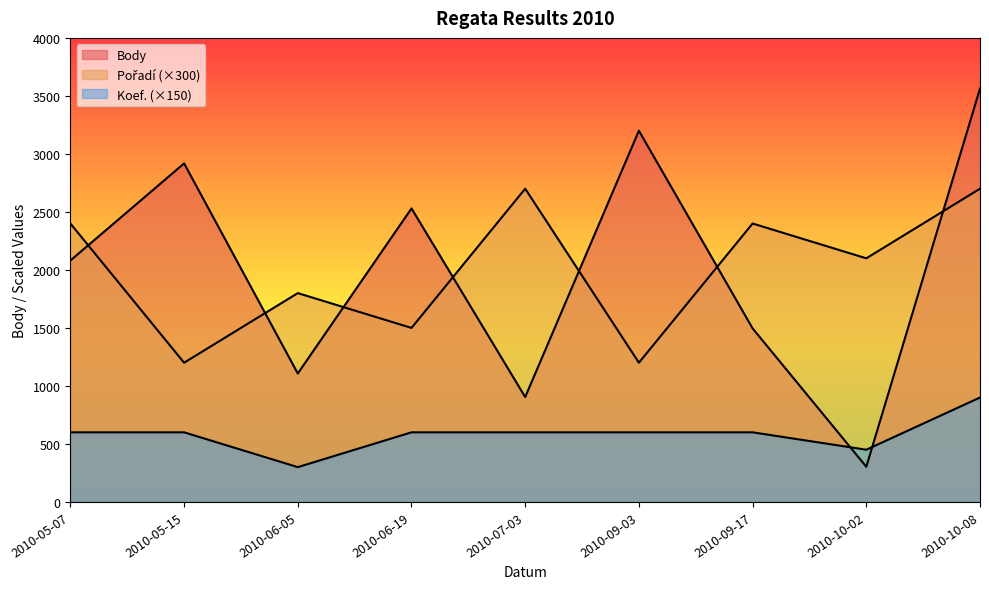

Reading right to left, what are all the values shown in this chart?

Body: 3563	303	1496	3200	904	2530	1107	2918	2081
Pořadí: 2700	2100	2400	1200	2700	1500	1800	1200	2400
Koef.: 900	450	600	600	600	600	300	600	600